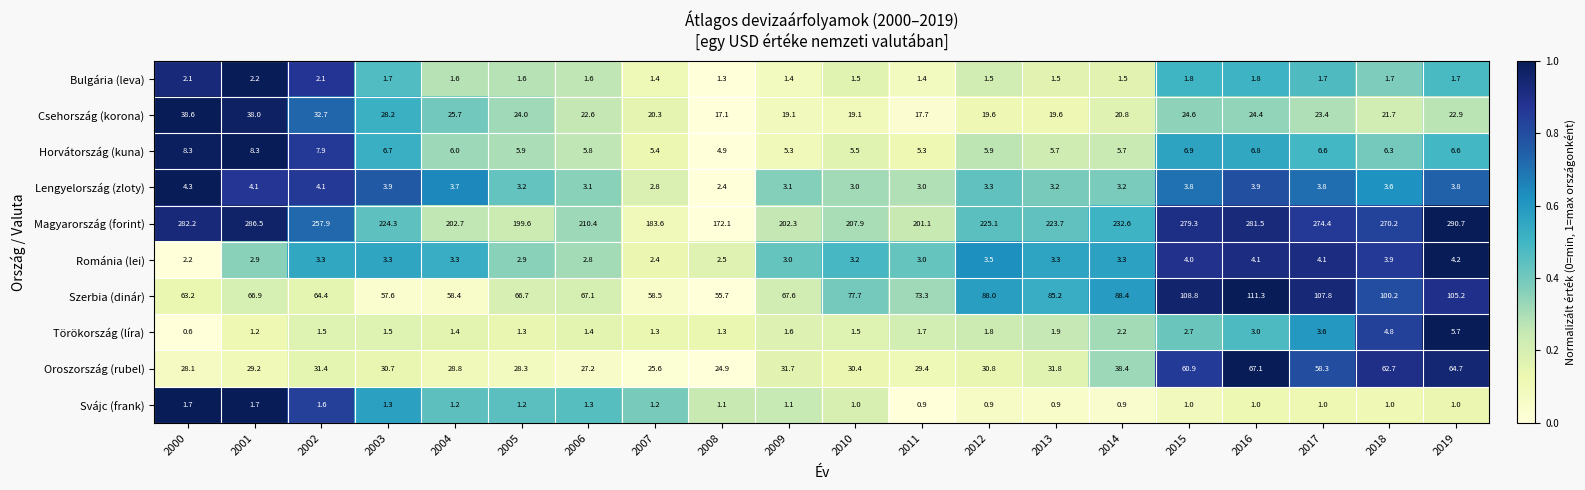

Which label corresponds to the largest value in the chart?

2019